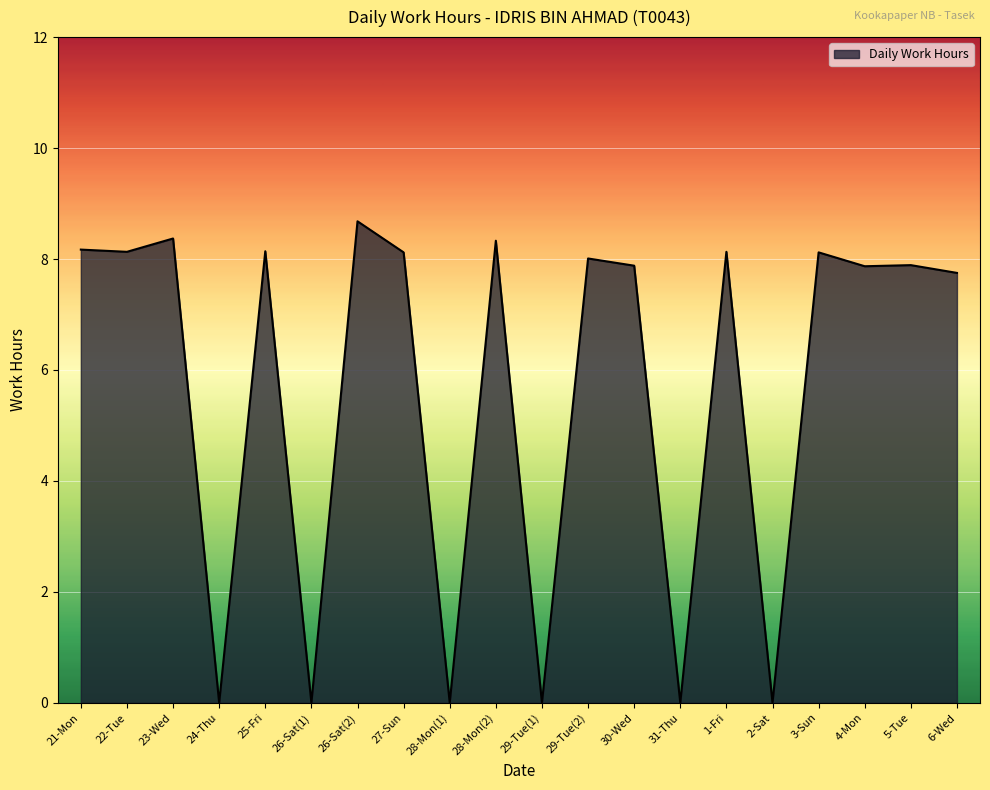

What position from the left is 31-Thu?

14